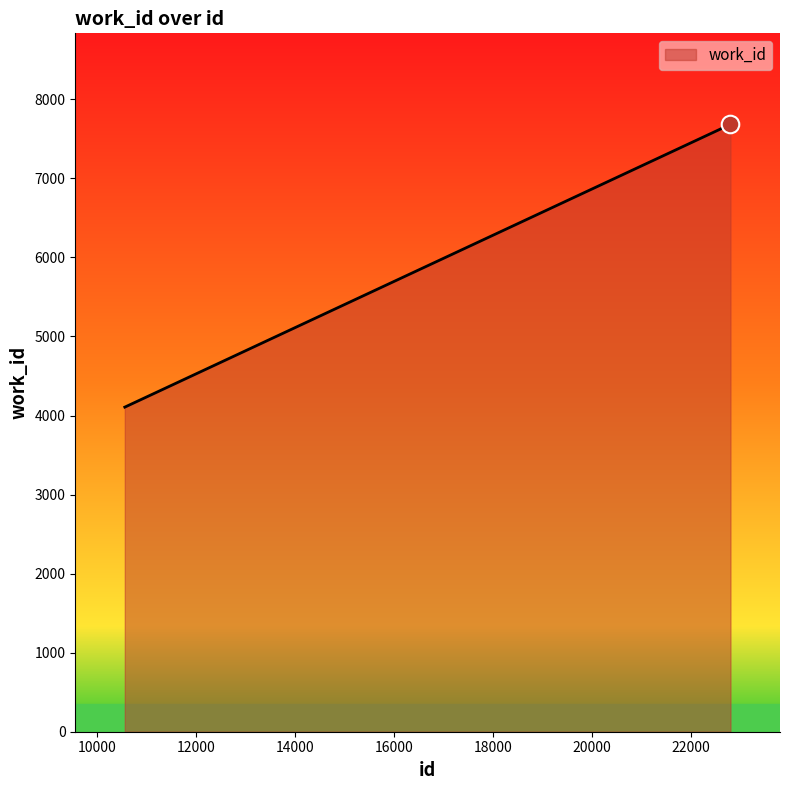

What is the average value?

6788